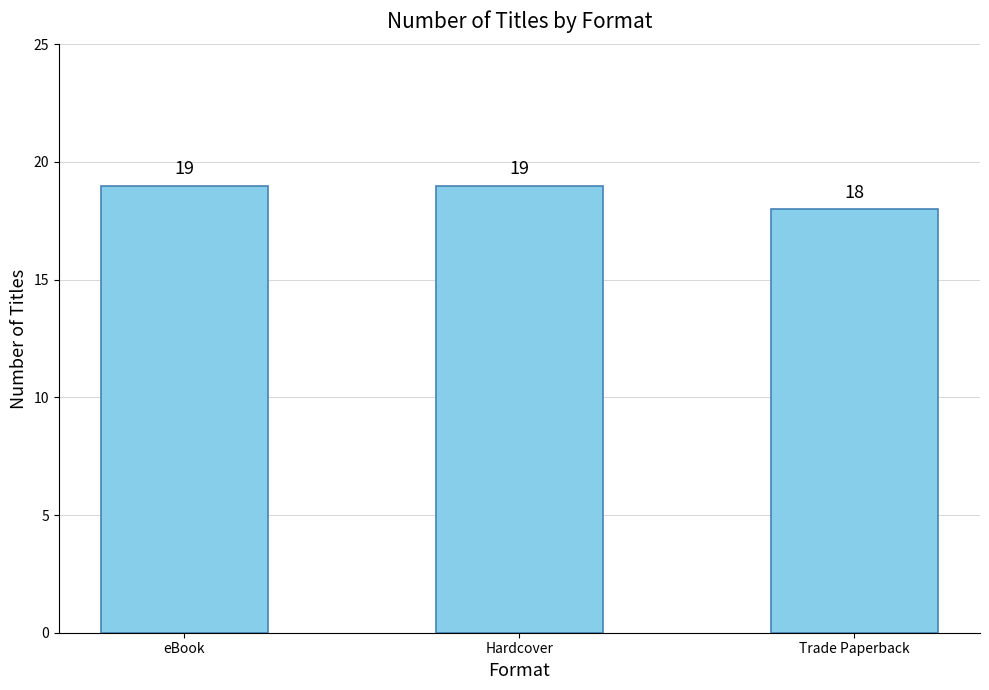

What is the change in value from eBook to Trade Paperback?

-1